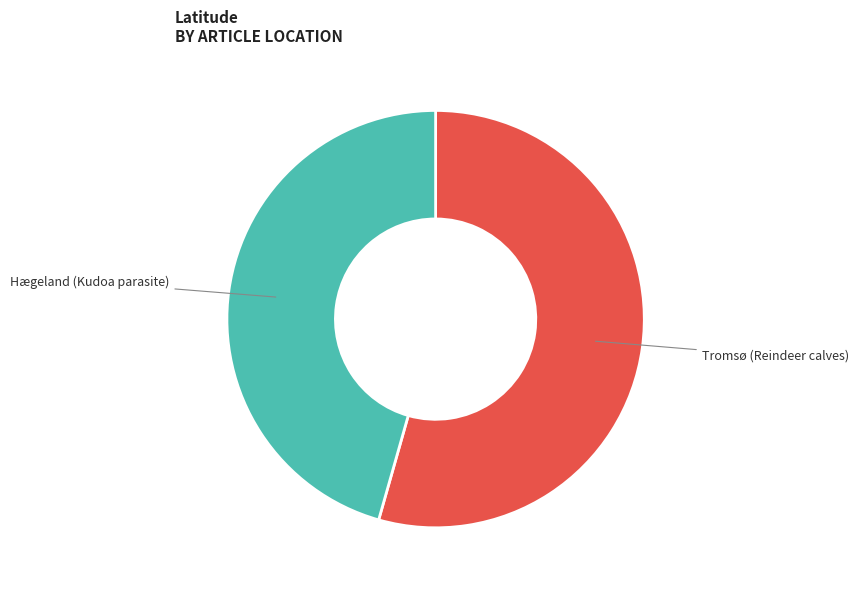

How many segments does this pie chart have?

2